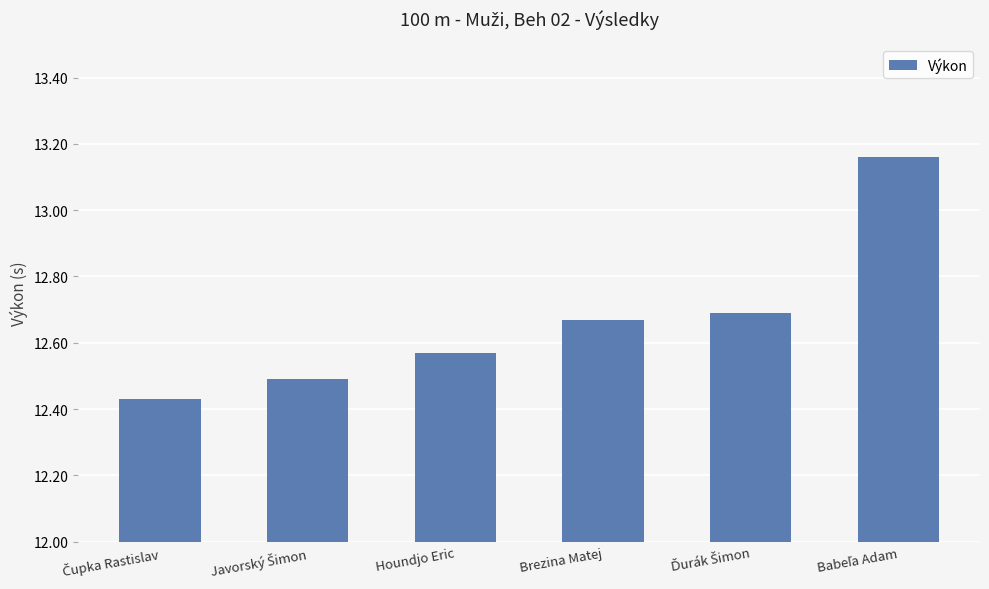

How many values are between 12 and 13?

5